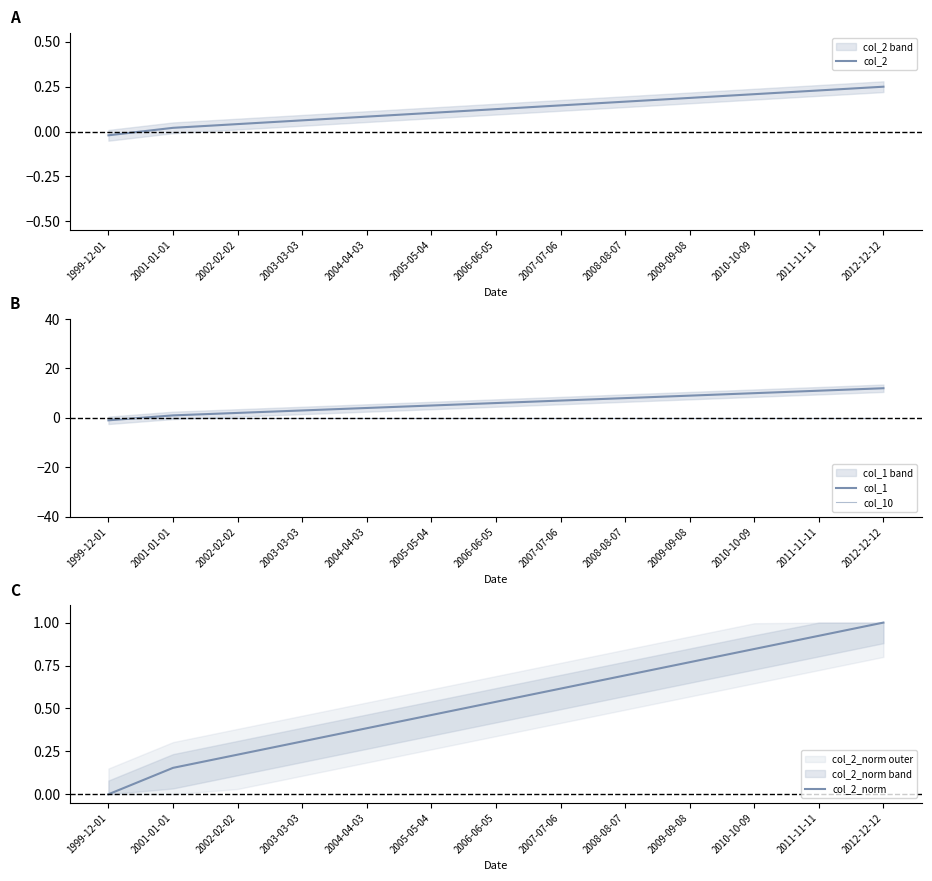

What is the maximum value for col_2_norm?

1.0